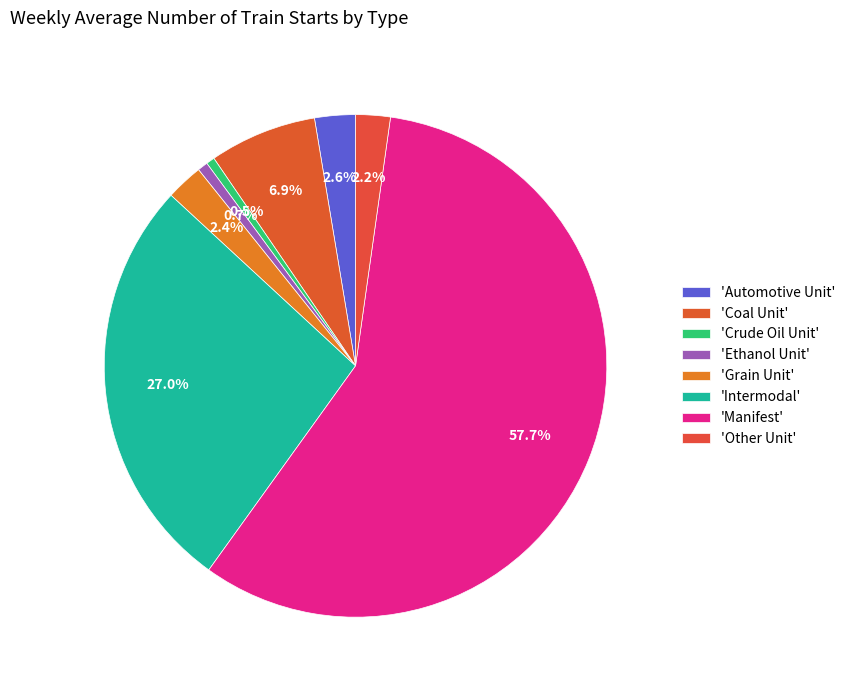

Rank the categories by value from lowest to highest.

Crude Oil Unit, Ethanol Unit, Other Unit, Grain Unit, Automotive Unit, Coal Unit, Intermodal, Manifest